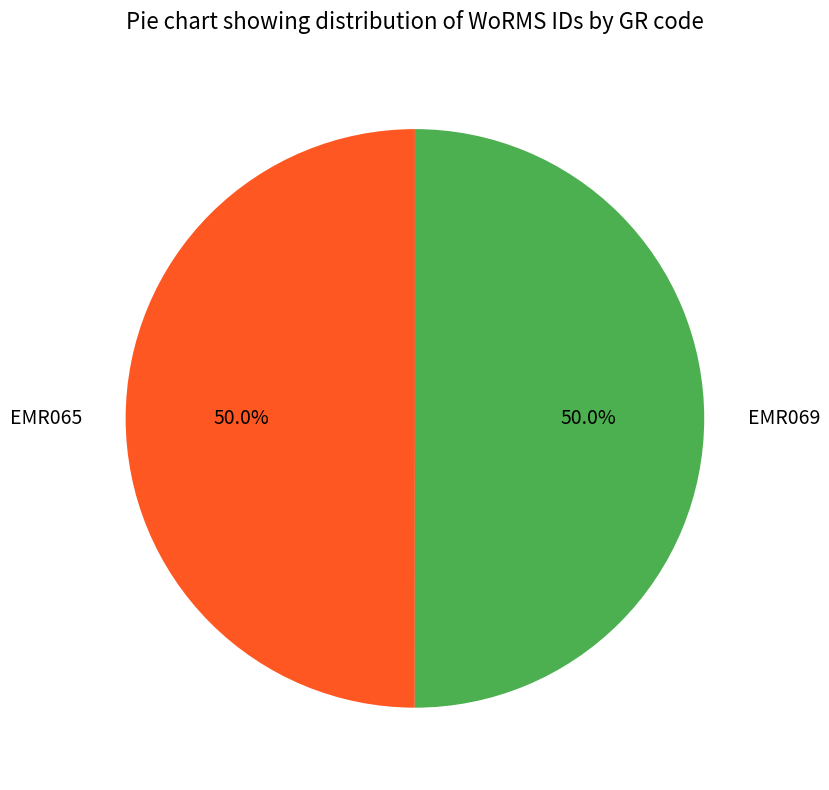

What portion of the pie excludes EMR069?

50.0%